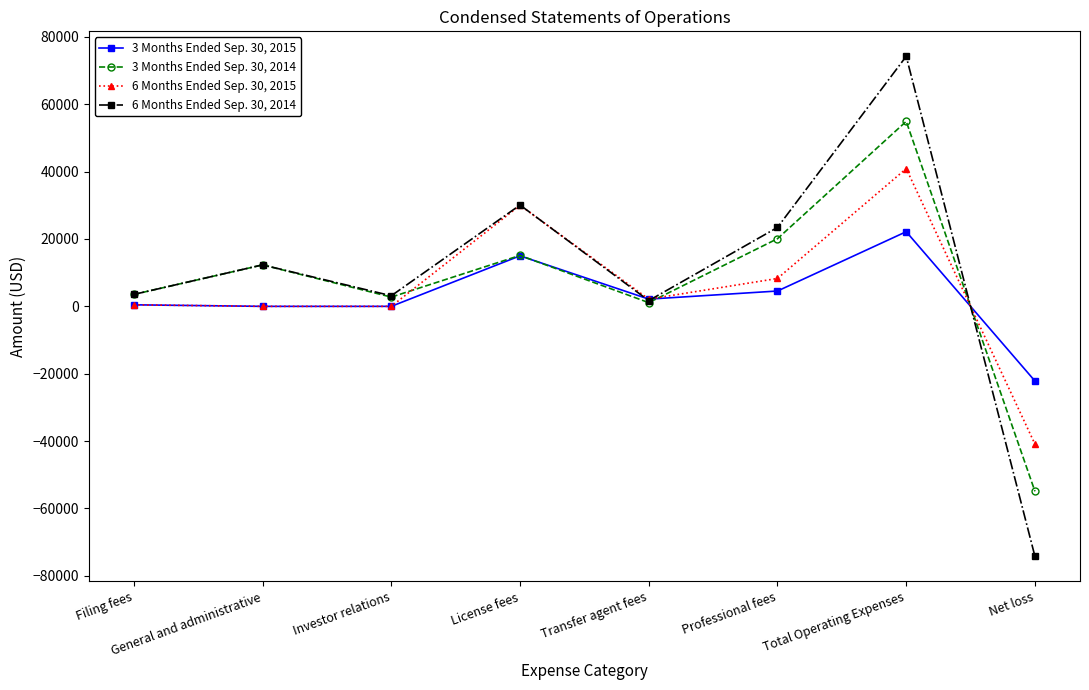

Which series has the widest spread of values?

6 Months Ended Sep. 30, 2014